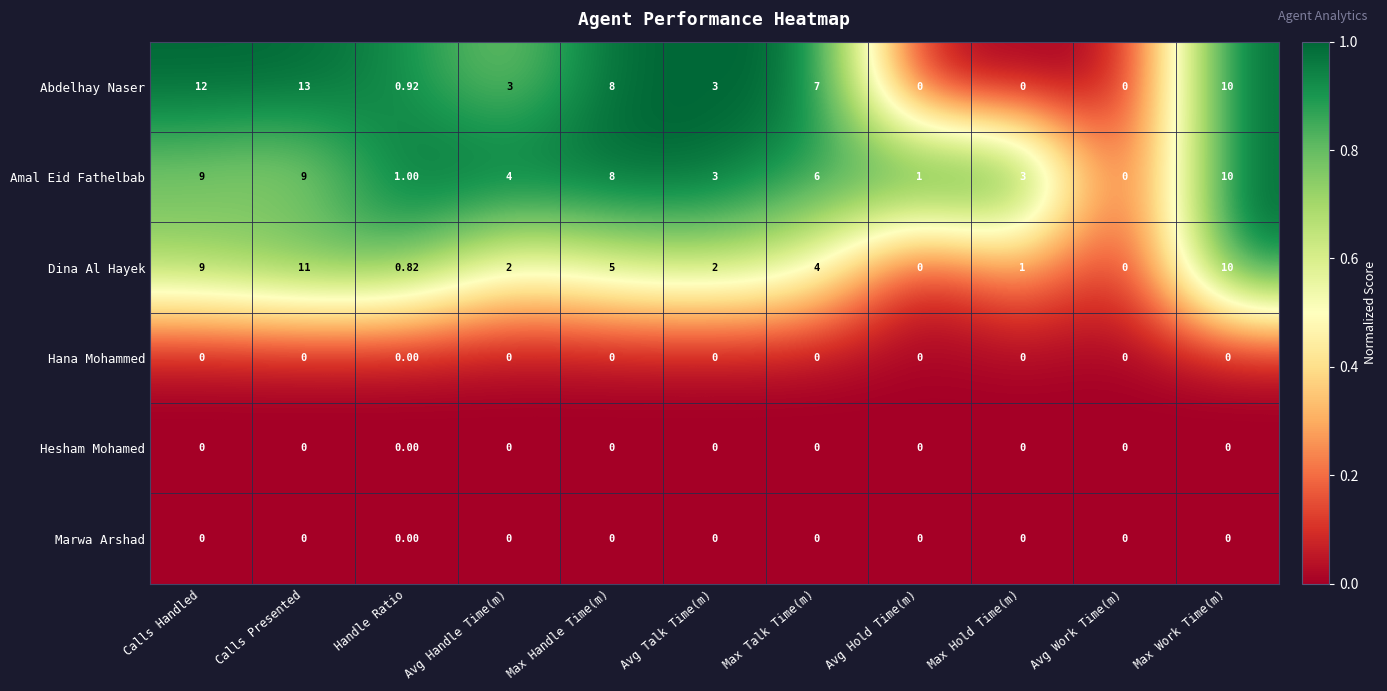

Which series has the largest total across all categories?

Abdelhay Naser